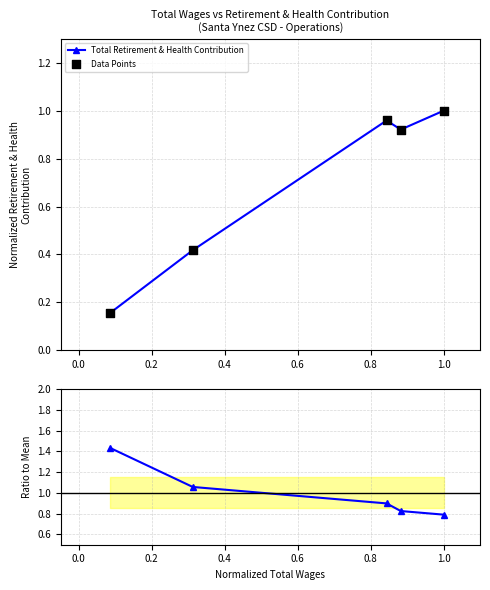

Which series reaches the minimum Y coordinate?

Total Retirement & Health Contribution